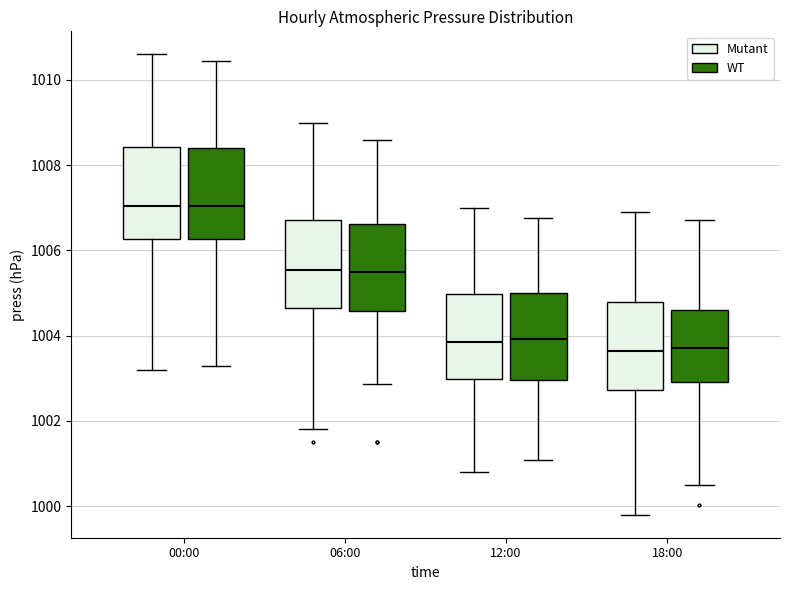

Where does the median line of the box for 18:00 (WT) sit on the y-axis? The values are not printed on the chart, so give them approximately, as read against the axis.

1003.8